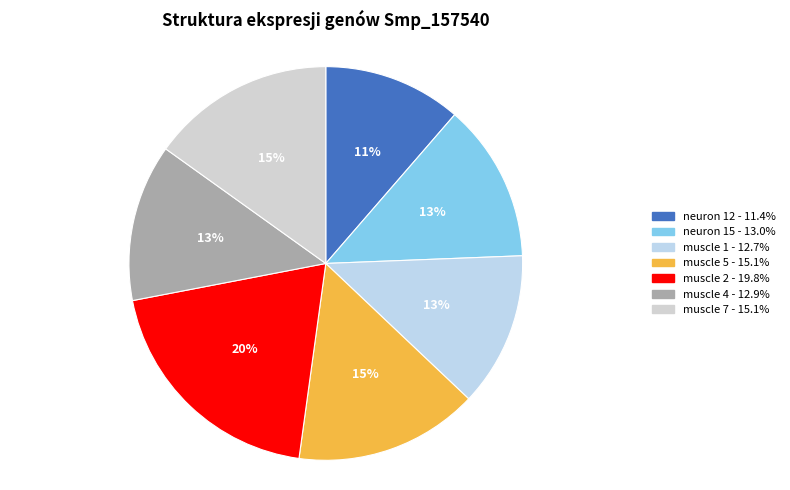

What percentage is NOT represented by muscle 4?

87.1%